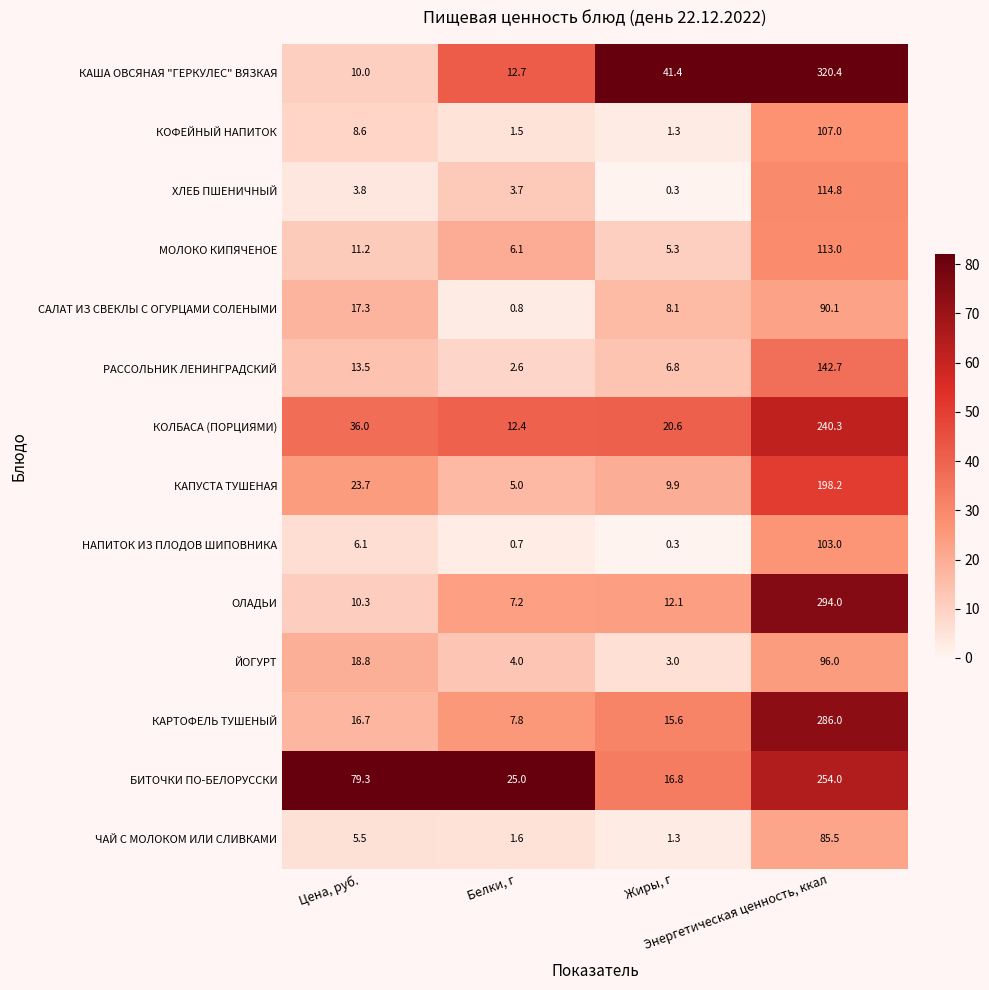

Which series has the widest spread of values?

КАША ОВСЯНАЯ "ГЕРКУЛЕС" ВЯЗКАЯ